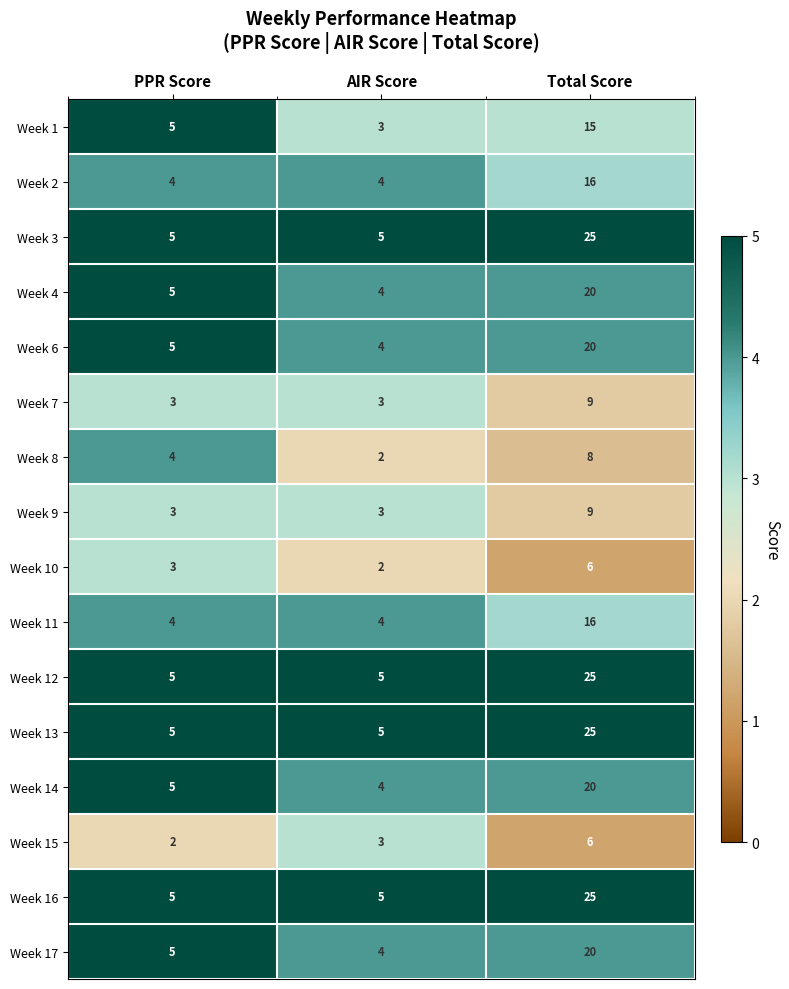

At how many categories does at least one series exceed 2?

3